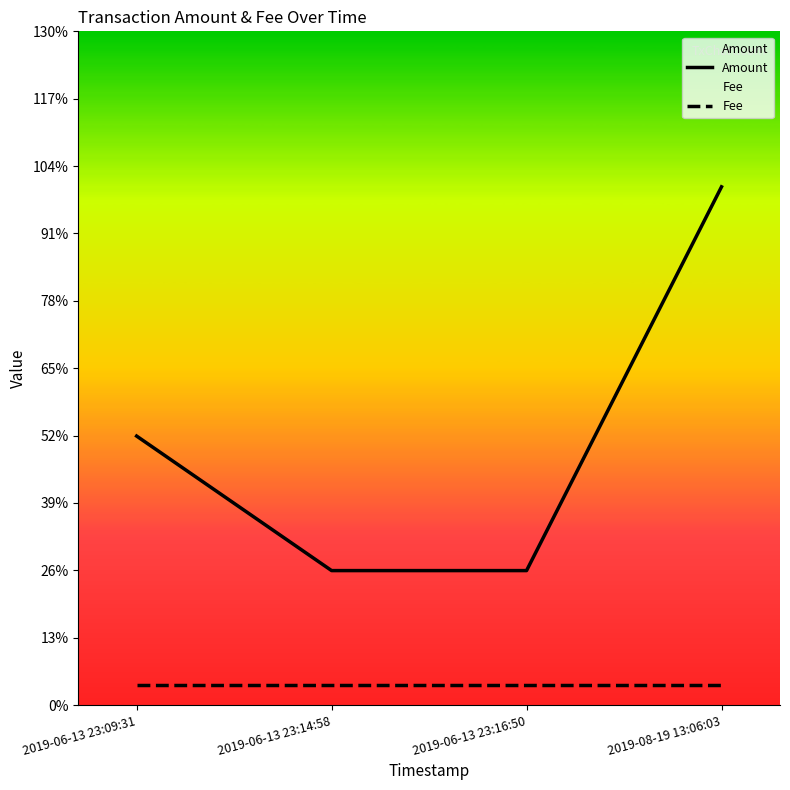

Is this an area chart (filled region under the line)?

No